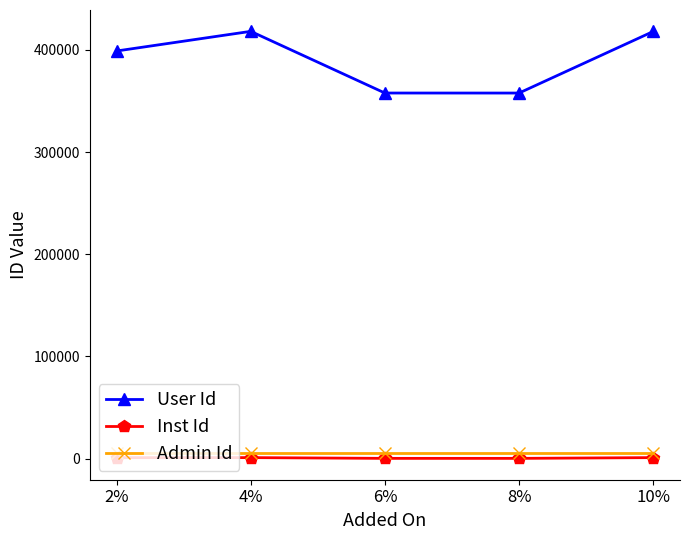

True or false: User Id has more than 0 points higher than both neighbors.

True